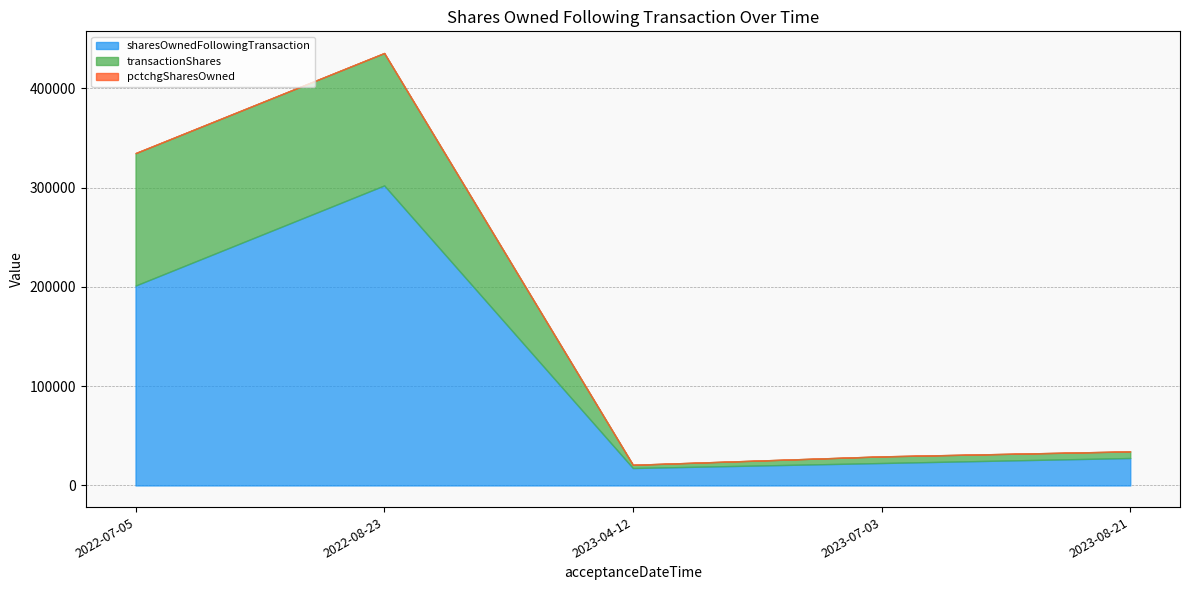

Which label corresponds to the smallest value in the chart?

2023-04-12